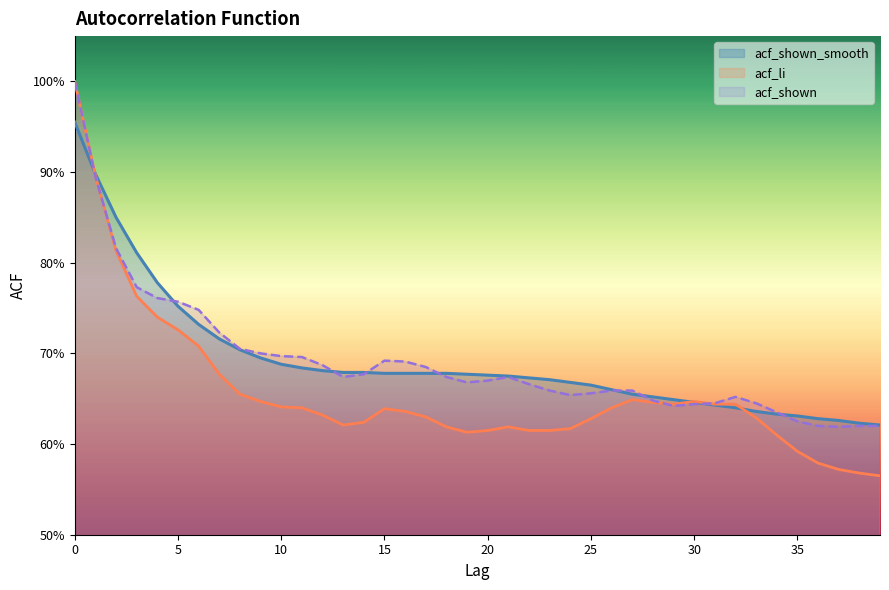

How many lines are shown in the chart?

3